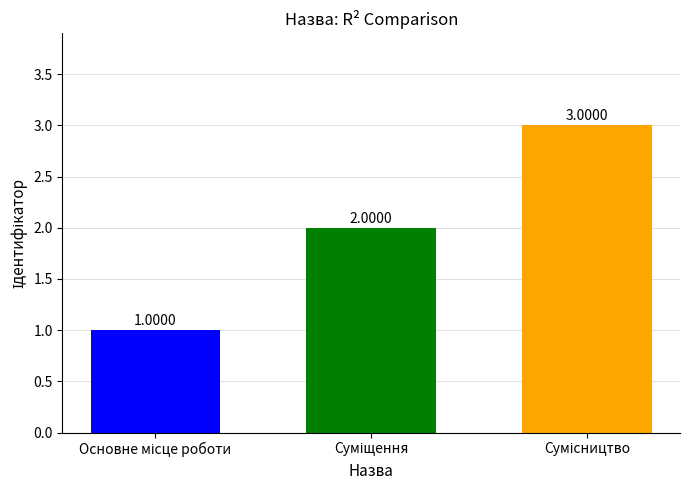

Are the bars horizontal?

No